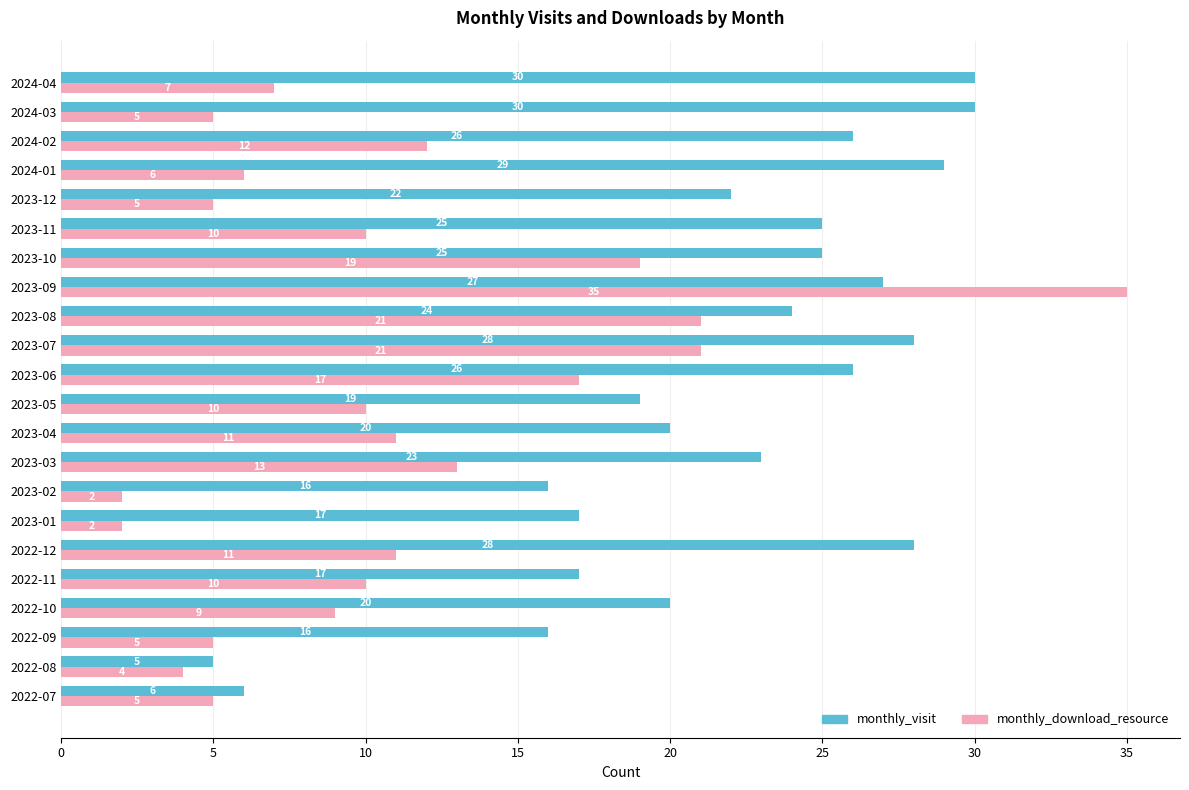

List the series in order of their peak value, highest first.

monthly_download_resource, monthly_visit